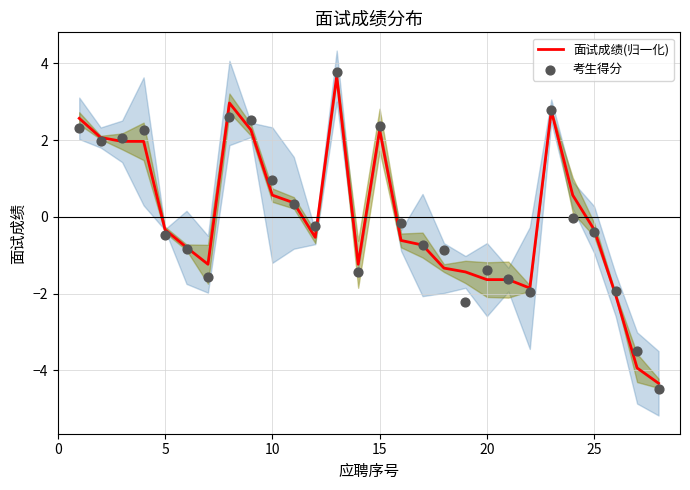

At how many categories does at least one series exceed 1?

9